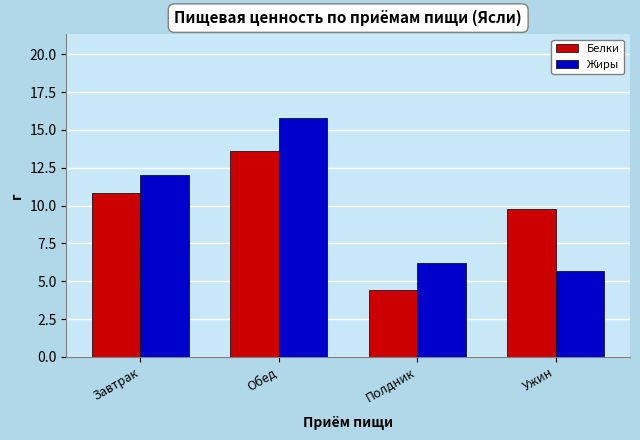

What is the label of the 4th bar from the right?

Завтрак